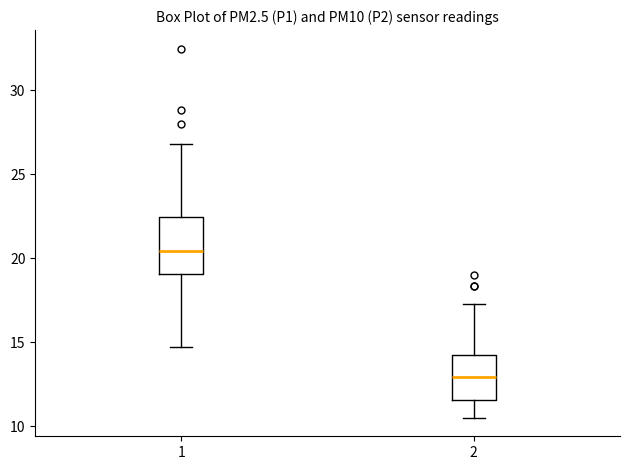

Which box has the highest median line?

1